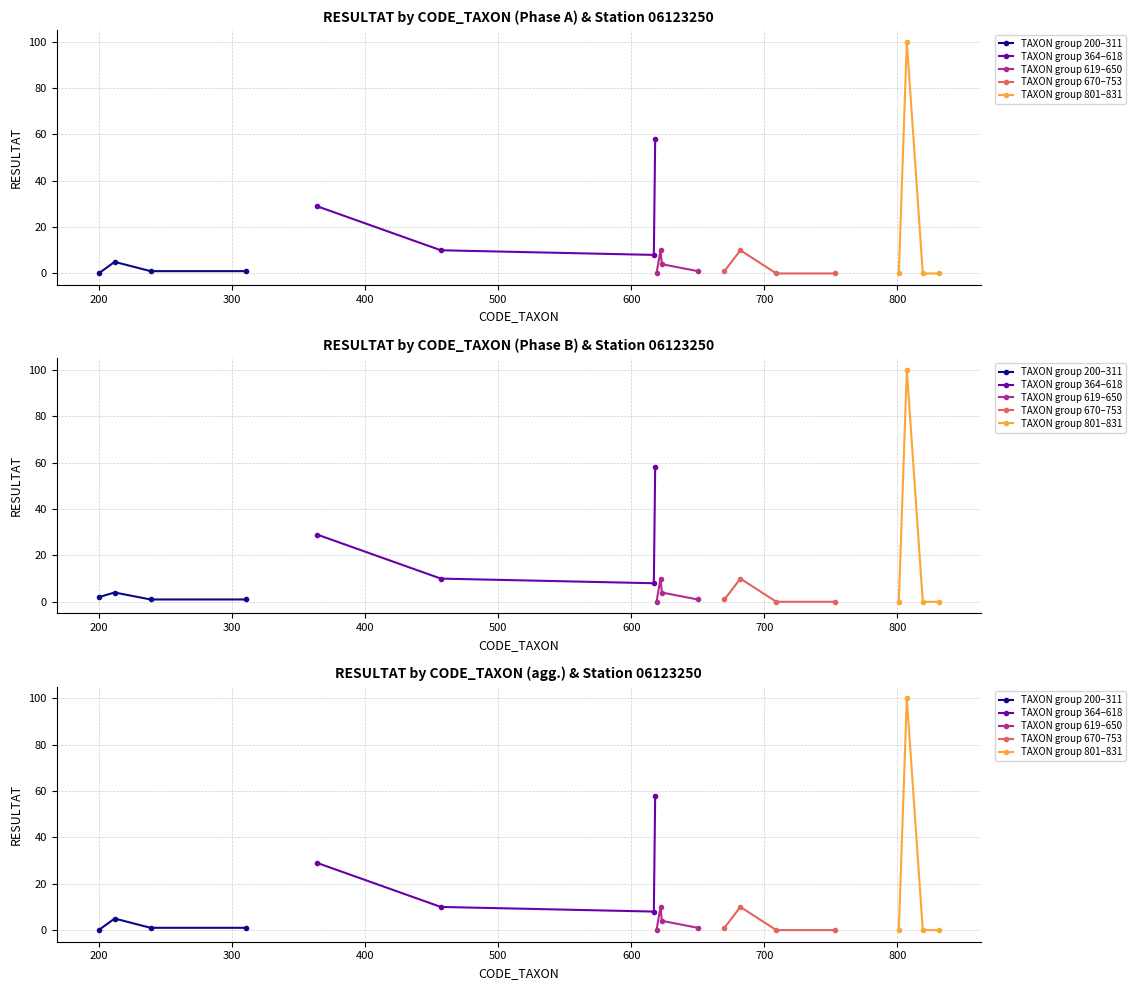

How many times do TAXON group 670–753 and TAXON group 200–311 cross each other?

1